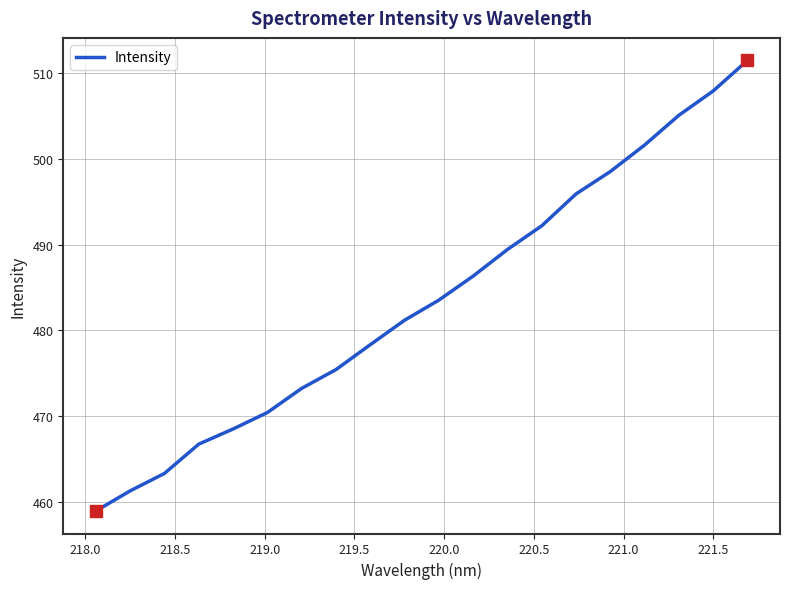

Reading right to left, extract all data points from this chart.

511.5	507.9	505.1	501.6	498.5	495.9	492.2	489.4	486.3	483.5	481.2	478.3	475.4	473.2	470.4	468.5	466.7	463.3	461.2	458.9